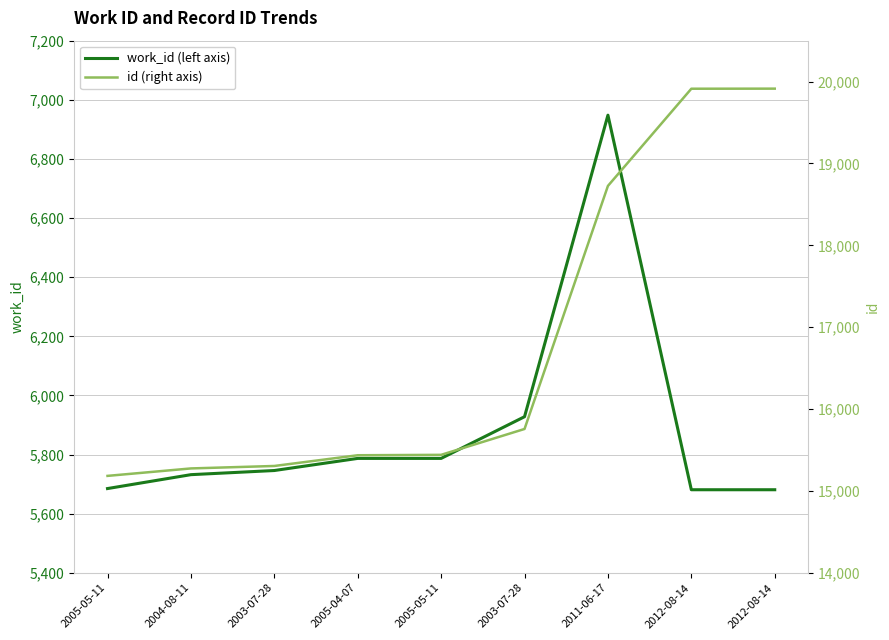

What are all the series names shown in the legend?

work_id (left axis), id (right axis)